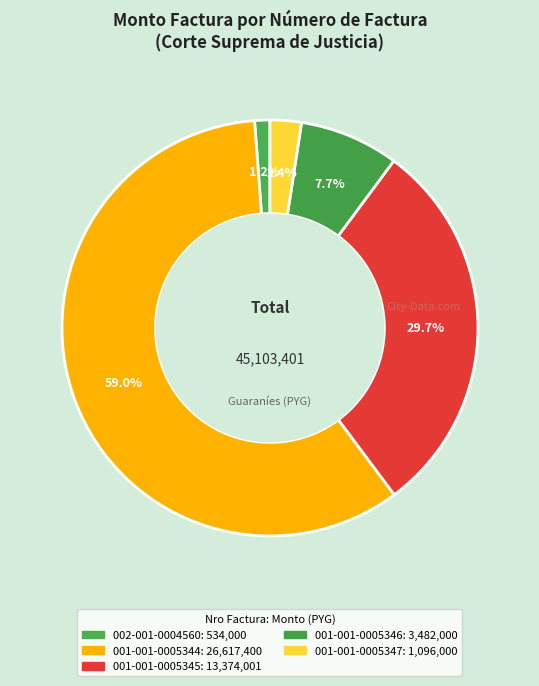

What is the smallest slice in the pie chart?

002-001-0004560